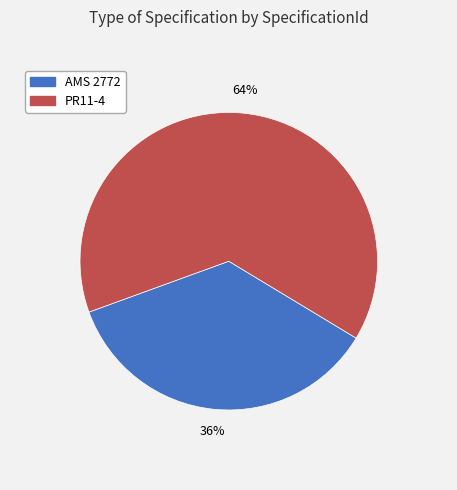

To the nearest percent, what is the difference between the PR11-4 and AMS 2772 slice percentages?

28%